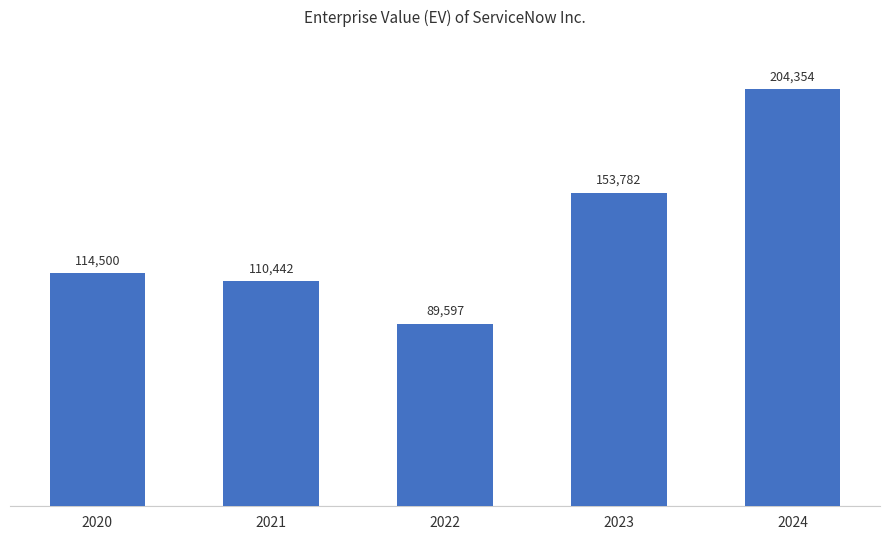

Read the value at 2023, to the nearest 50.

153800